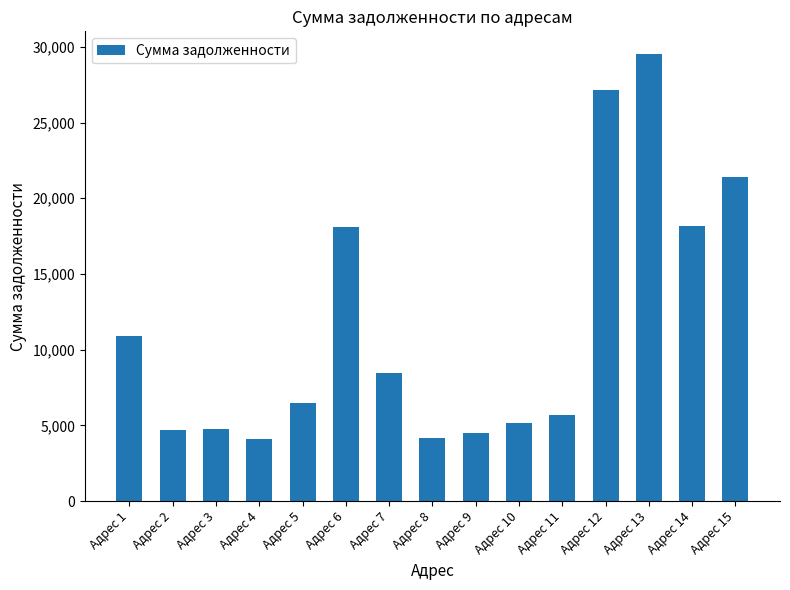

What is the greatest value displayed?

29546.2